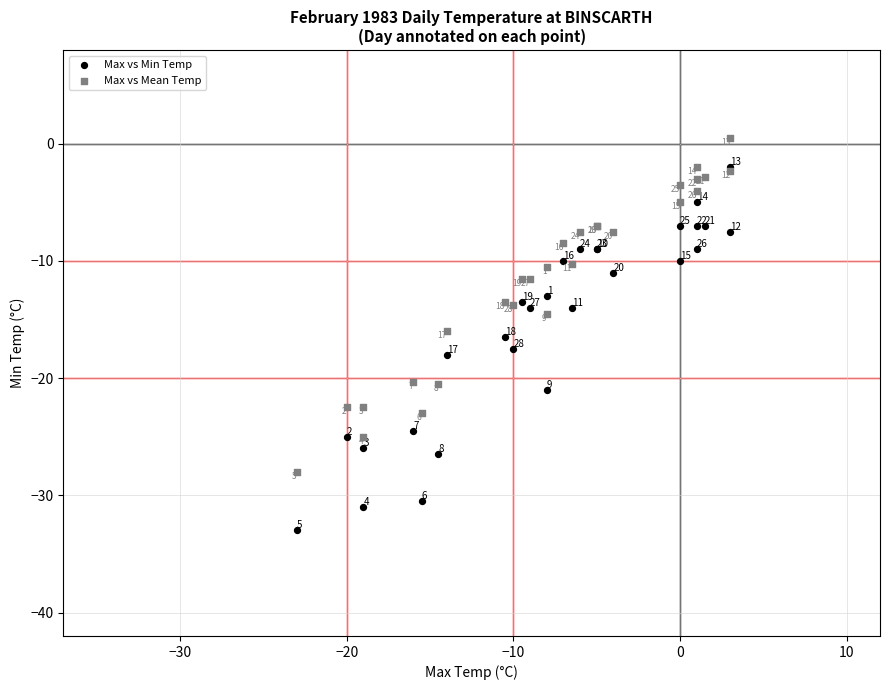

In the Max vs Mean Temp series, what Y value is closest to -13?

-13.5